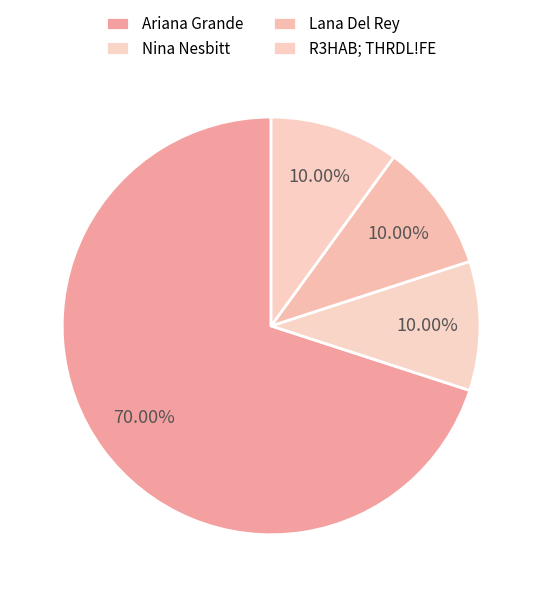

Is the sum of R3HAB; THRDL!FE and Lana Del Rey greater than half?

No